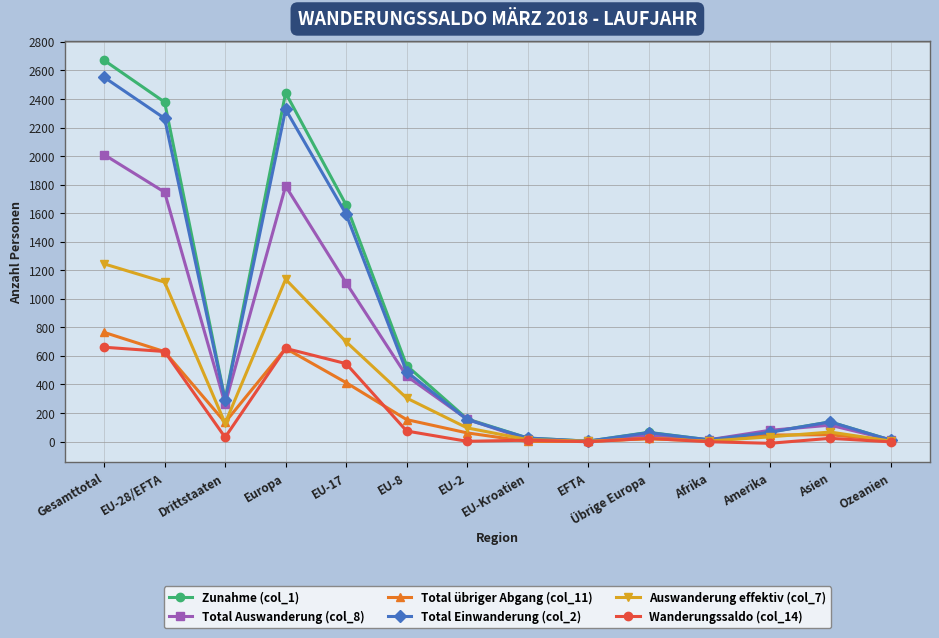

At which category is the sum across all series the highest?

Gesamttotal